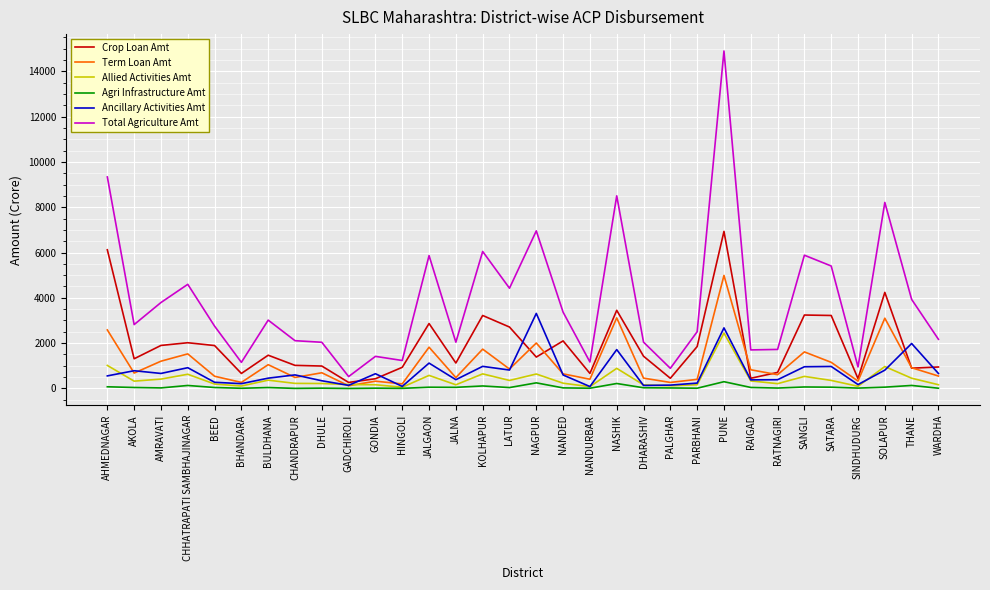

True or false: Allied Activities Amt has more than 1 interior local peaks.

True